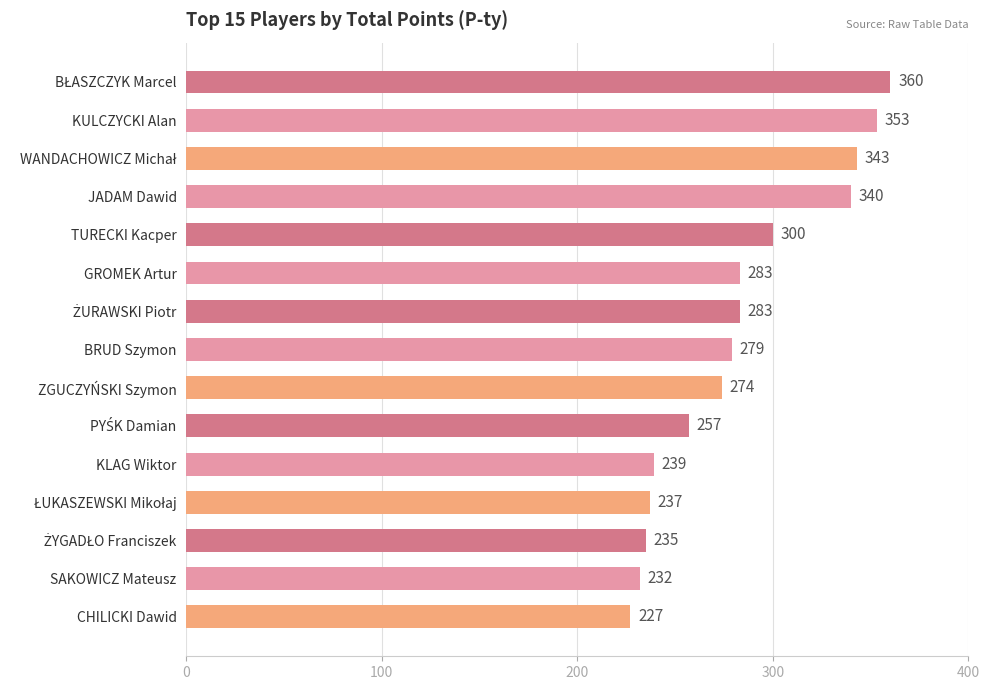

At which label is the value closest to 293?

TURECKI Kacper